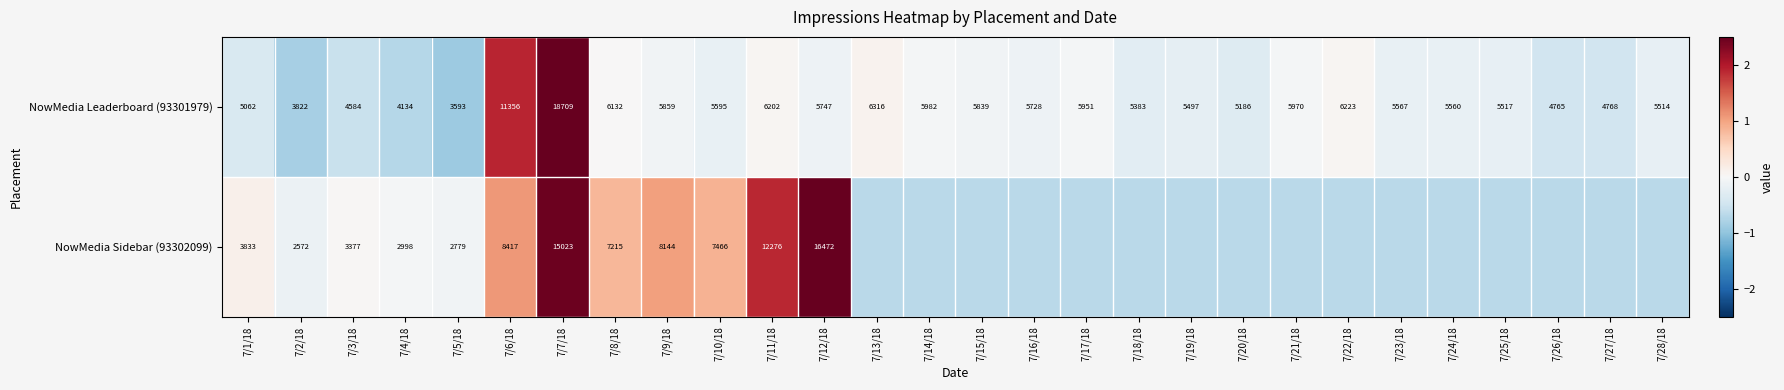

Rank the series by their average value, from highest to lowest.

NowMedia Leaderboard (93301979), NowMedia Sidebar (93302099)